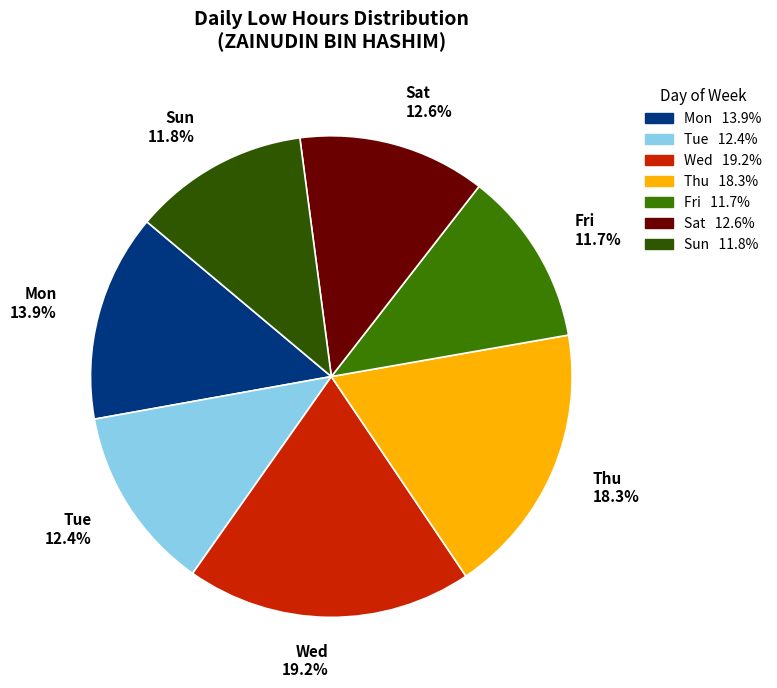

Does Mon 13.9% account for over 50% of the chart?

No